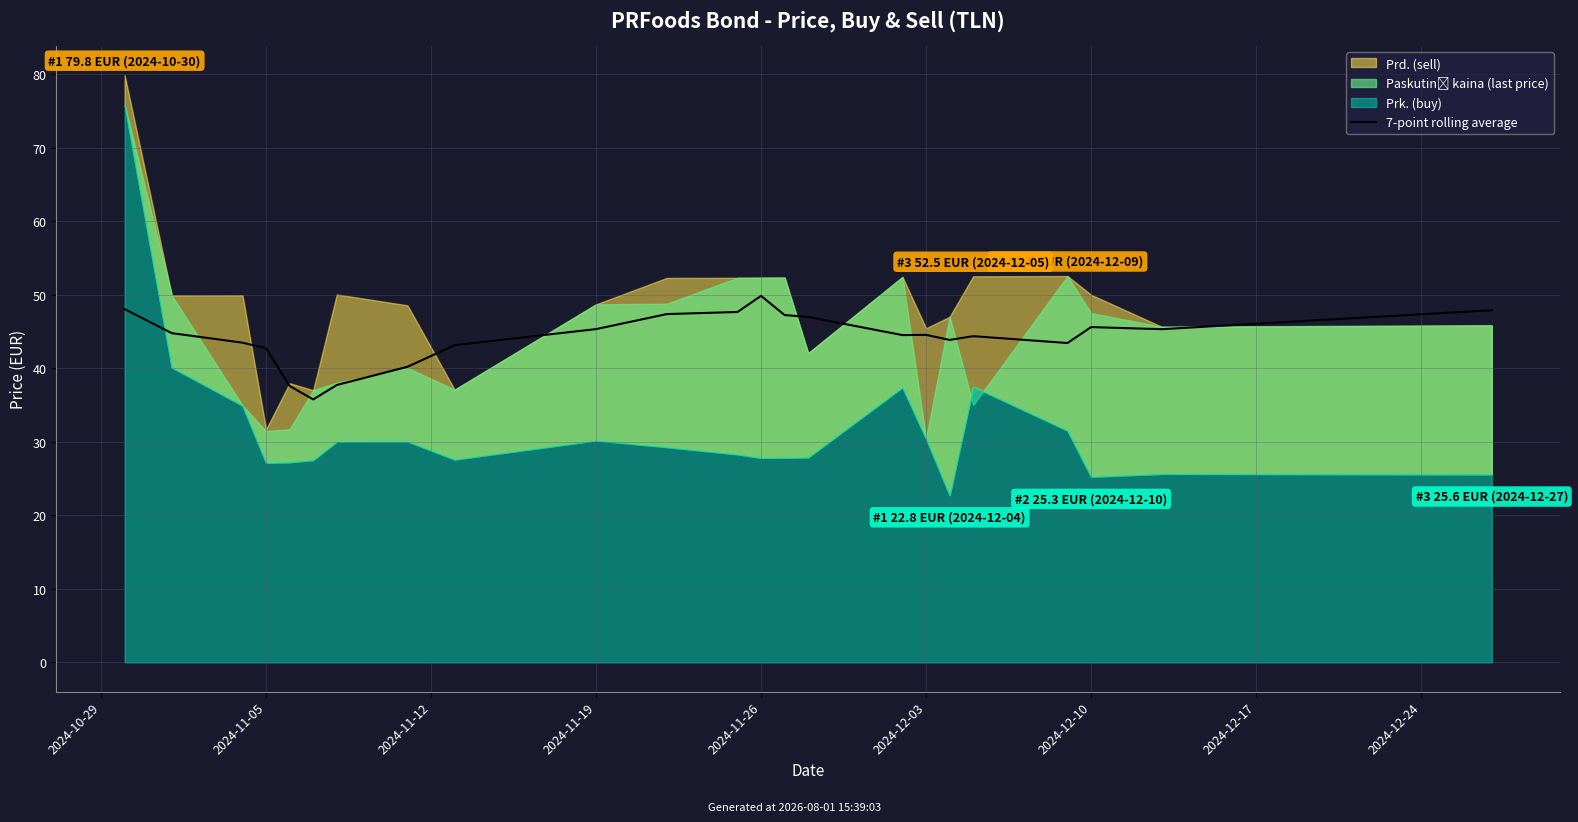

How many data points are above 44?

14